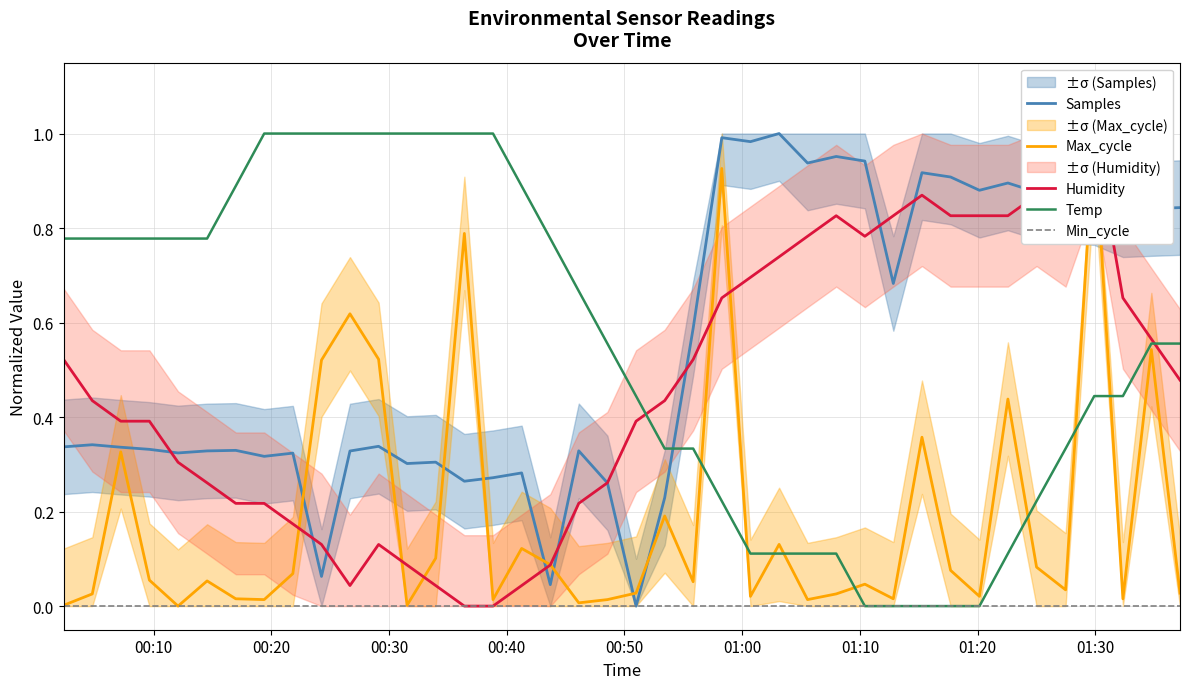

Which series ends up on top after the final intersection of Samples and Temp?

Samples